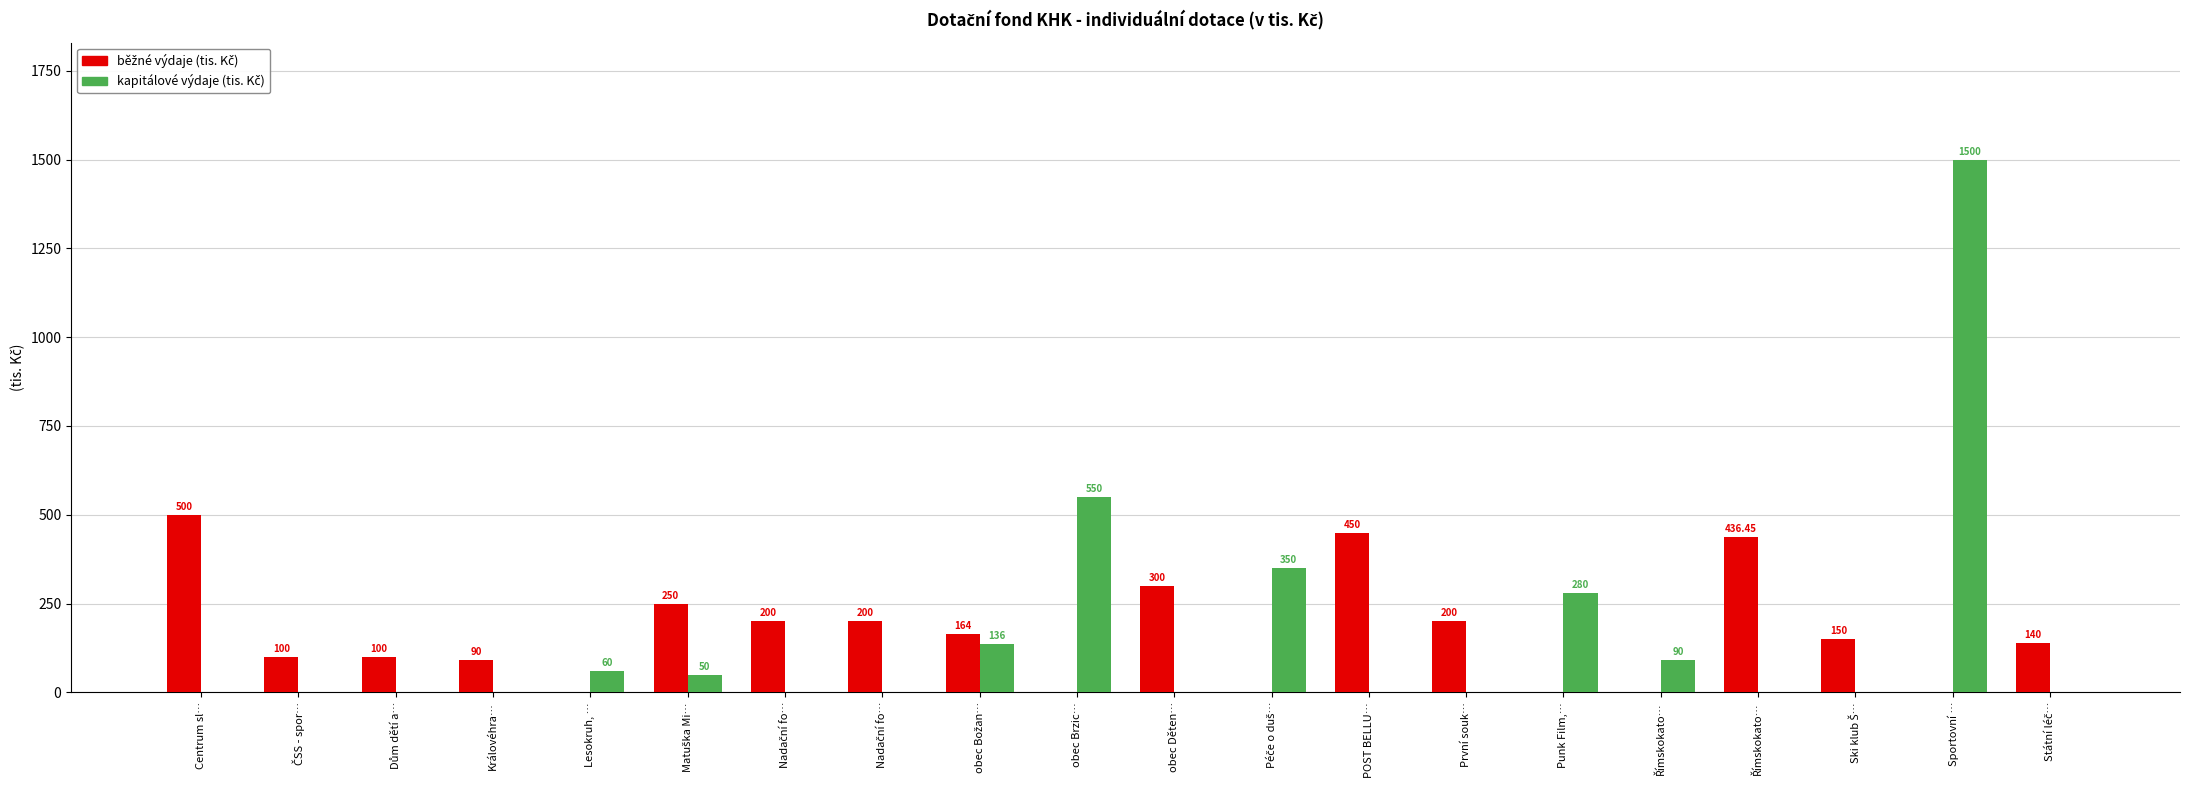

What is the difference between the second highest and second lowest values in the kapitálové výdaje (tis. Kč) series?

550.0